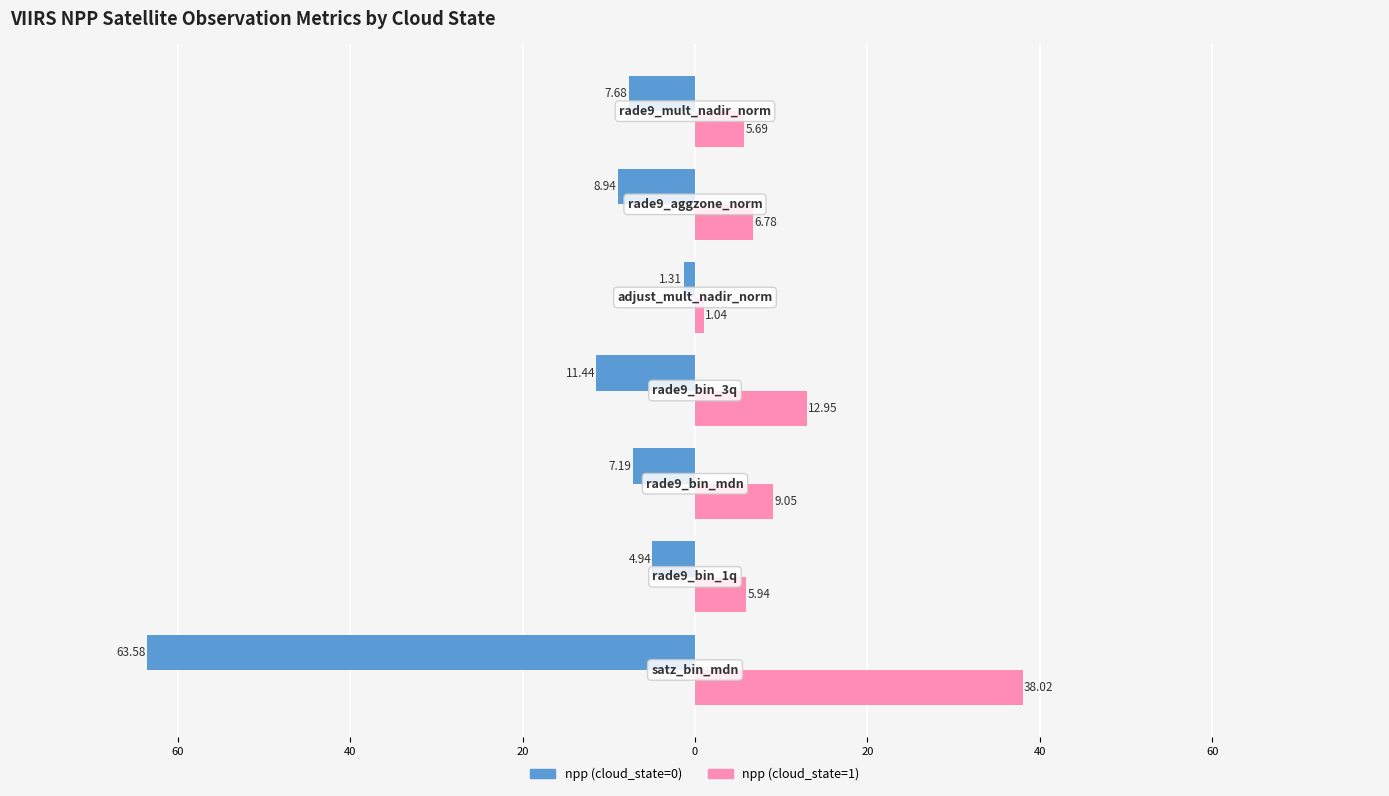

What are all the series names shown in the legend?

npp (cloud_state=0), npp (cloud_state=1)